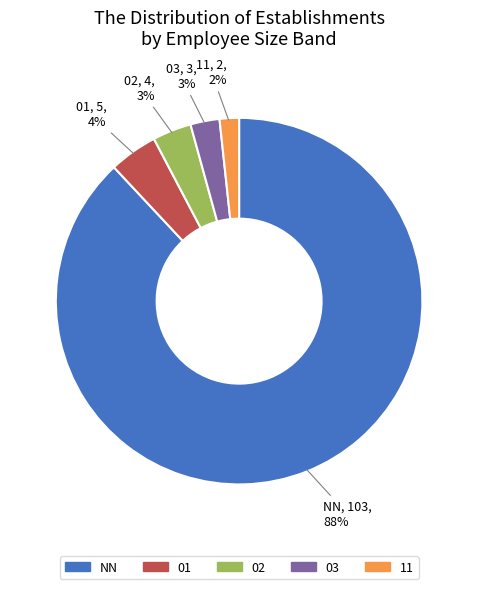

Is 02 the majority of the pie?

No